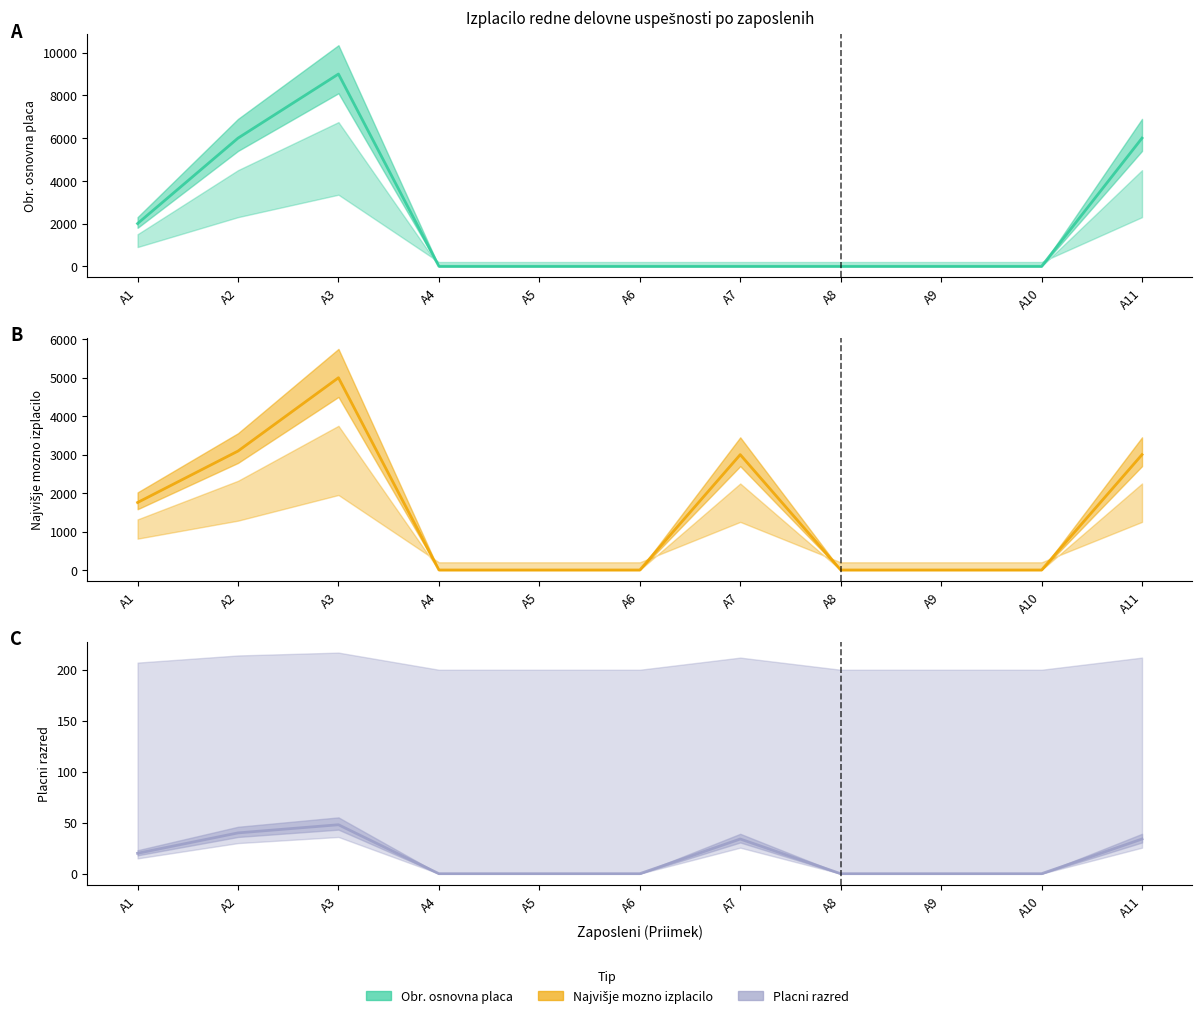

True or false: Obr. osnovna placa has more than 2 points higher than both neighbors.

False